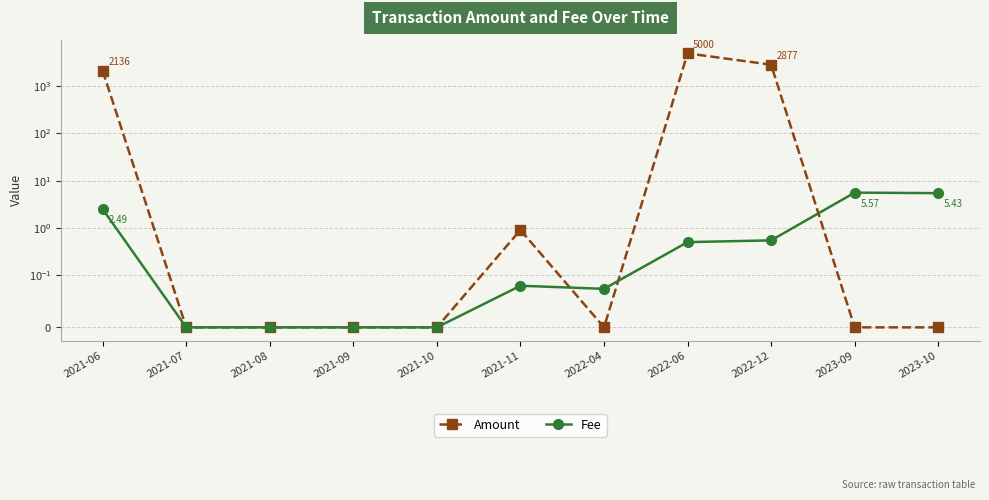

What is the total value across all series at 2023-09?

5.6